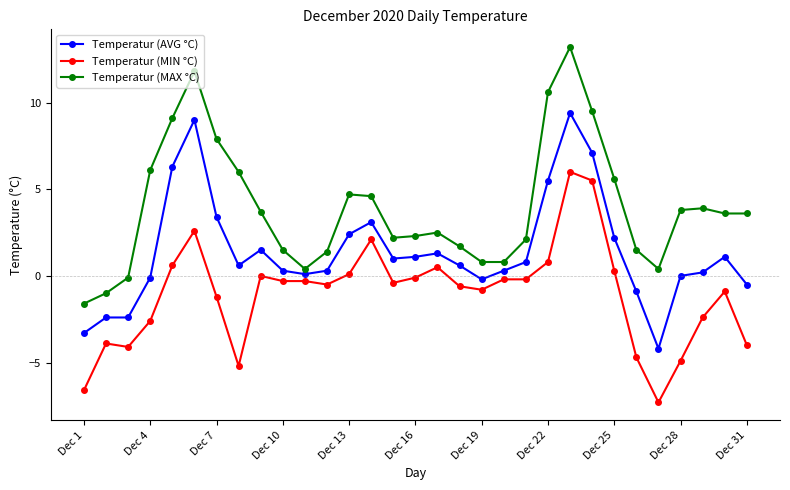

True or false: Temperatur (AVG °C) has more than 1 points higher than both neighbors.

True